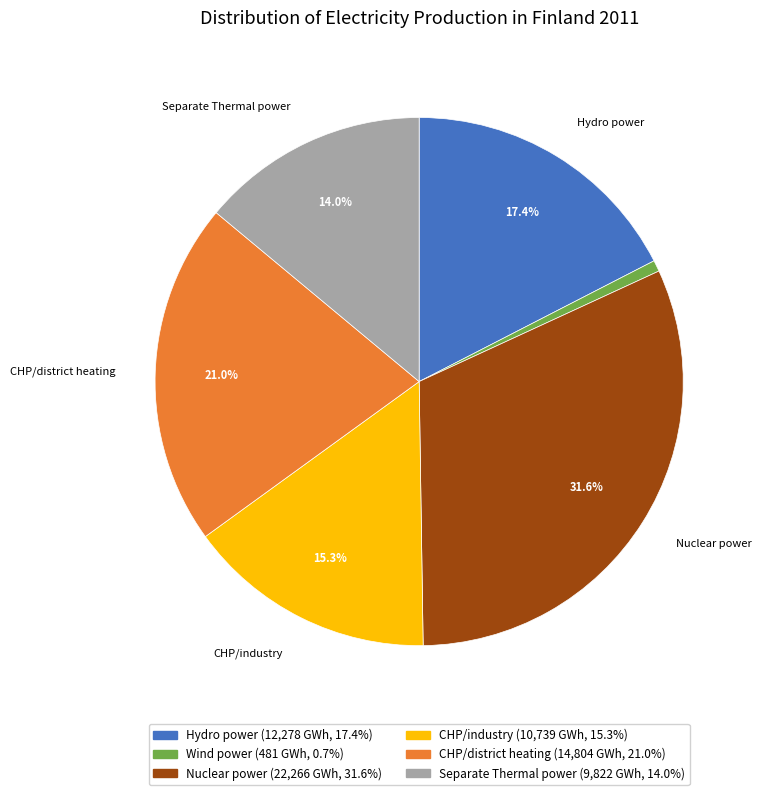

Does Hydro power represent more than half of the total?

No